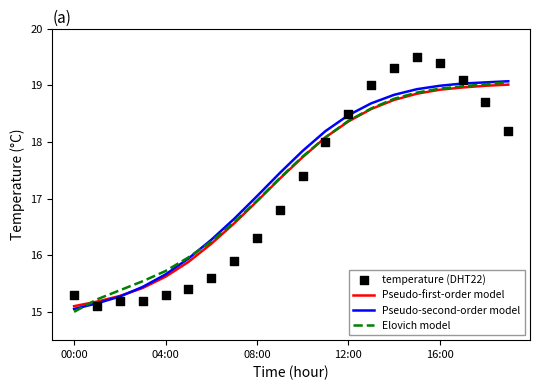

At how many categories does at least one series exceed 15?

20